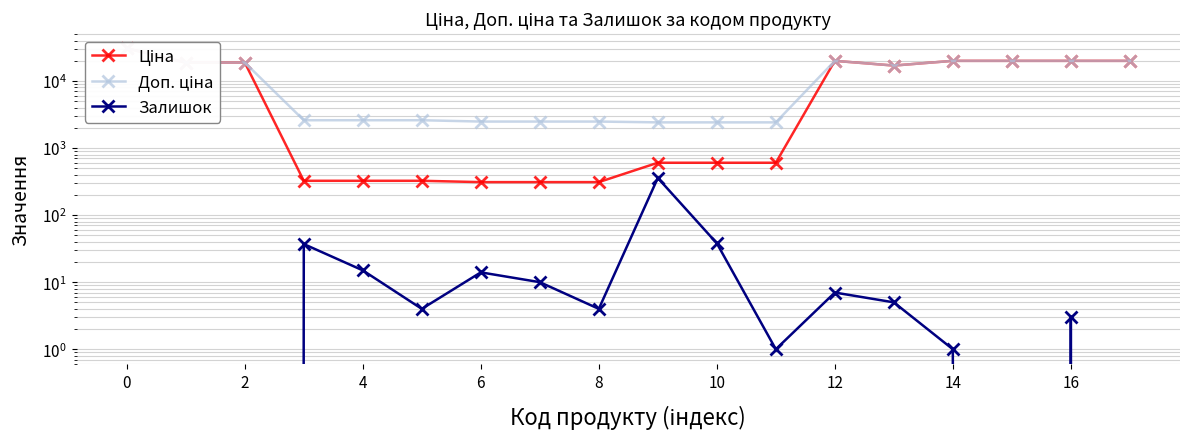

What is the average value of the Ціна series?

10490.2